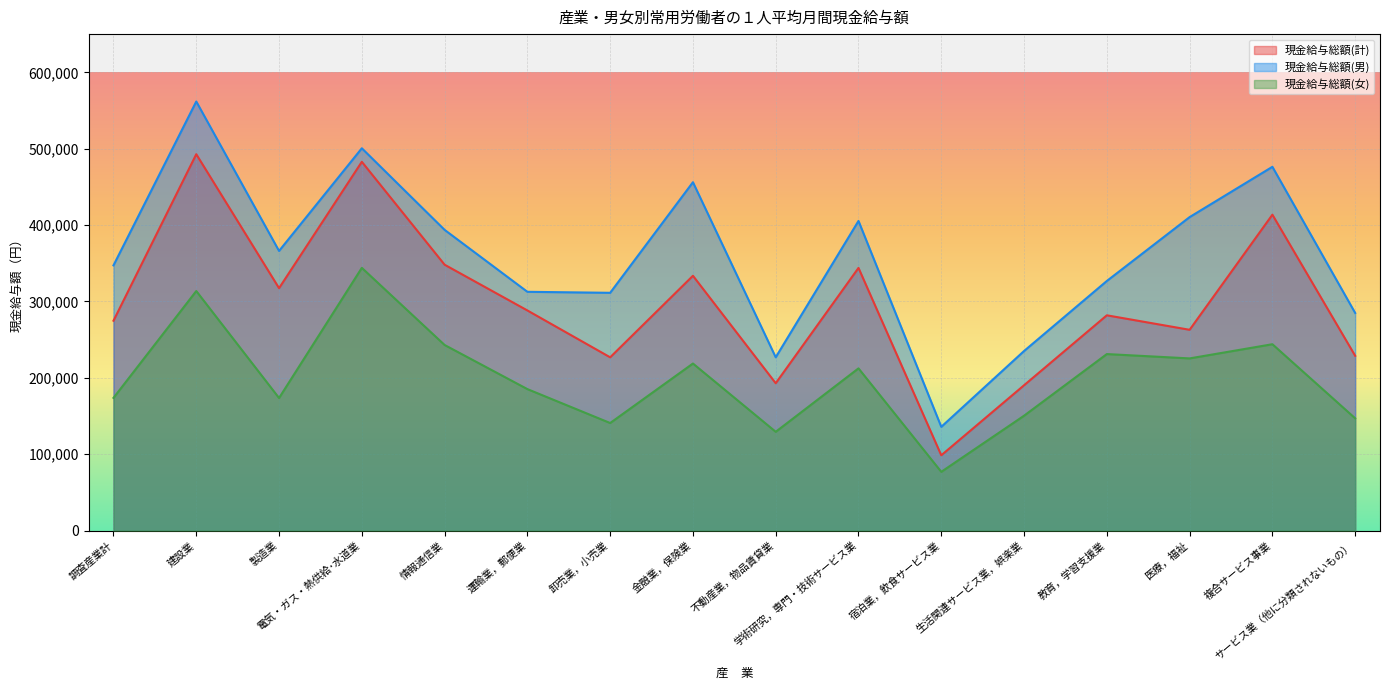

How many lines are shown in the chart?

3